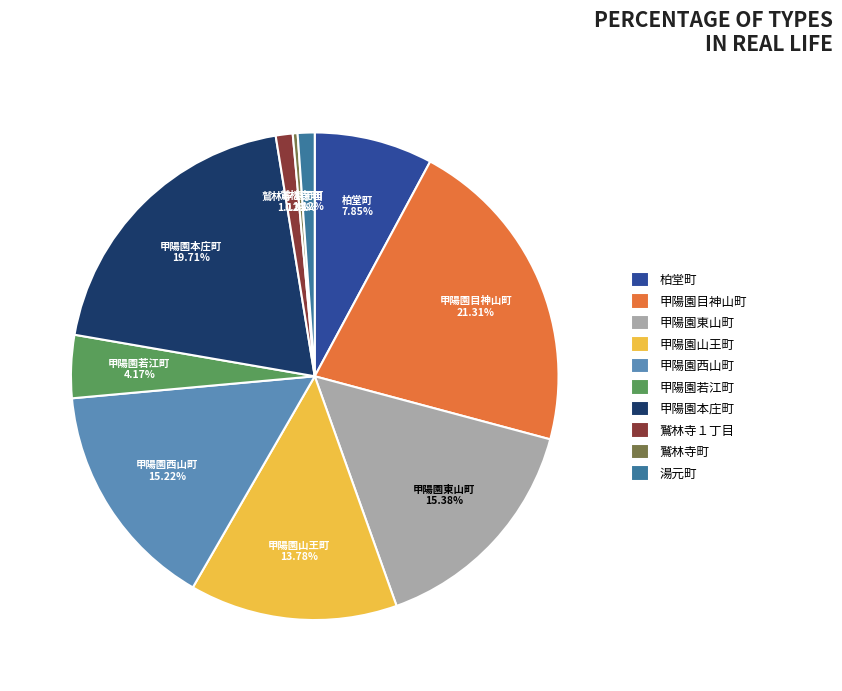

What percentage is the 甲陽園山王町 slice, to the nearest percent?

14%